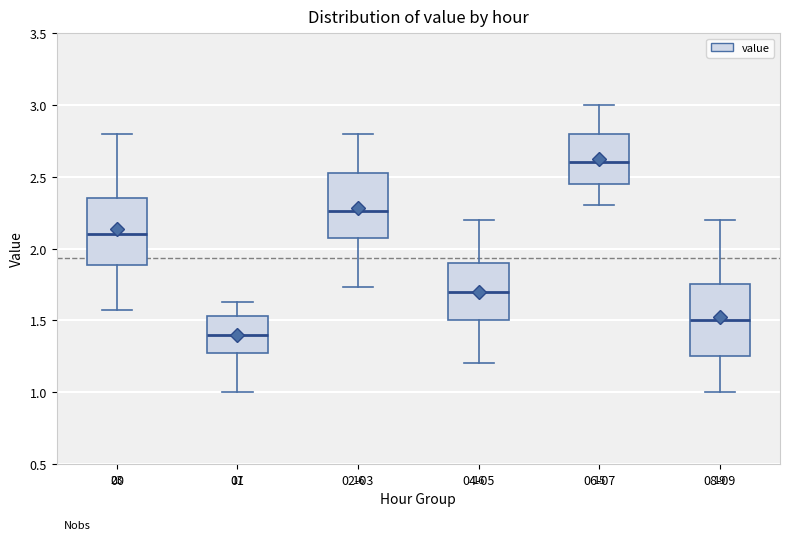

Reading left to right, transcribe this box plot: for each box, give where its median line is, the range the box spans, and where its two whiskers end, as read against the y-axis. The values are not printed on the chart, so give them approximately, as read against the axis.

00: median 2.10, box 1.90 to 2.35, whiskers 1.55 to 2.80
01: median 1.40, box 1.25 to 1.55, whiskers 1.00 to 1.65
02-03: median 2.25, box 2.10 to 2.55, whiskers 1.75 to 2.80
04-05: median 1.70, box 1.50 to 1.90, whiskers 1.20 to 2.20
06-07: median 2.60, box 2.45 to 2.80, whiskers 2.30 to 3.00
08-09: median 1.50, box 1.25 to 1.75, whiskers 1.00 to 2.20